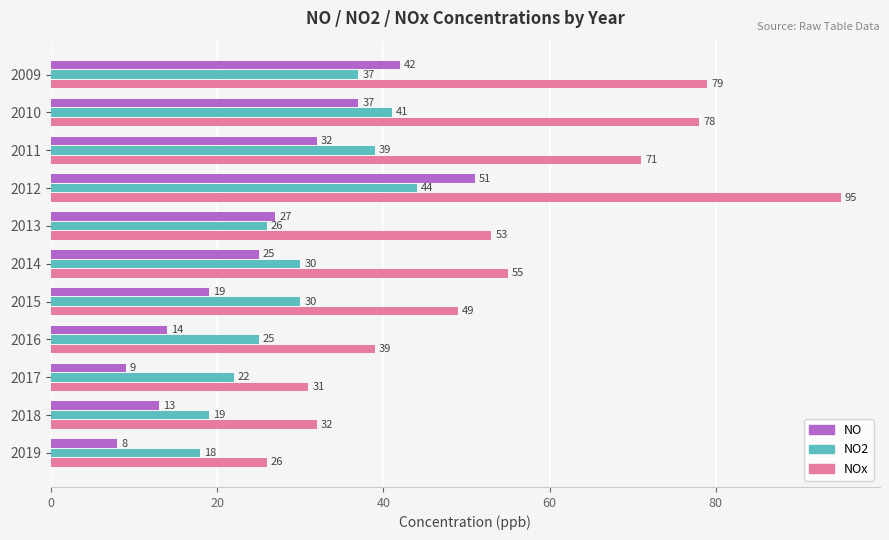

Rank the series at 2009 from highest to lowest value.

NOx, NO, NO2